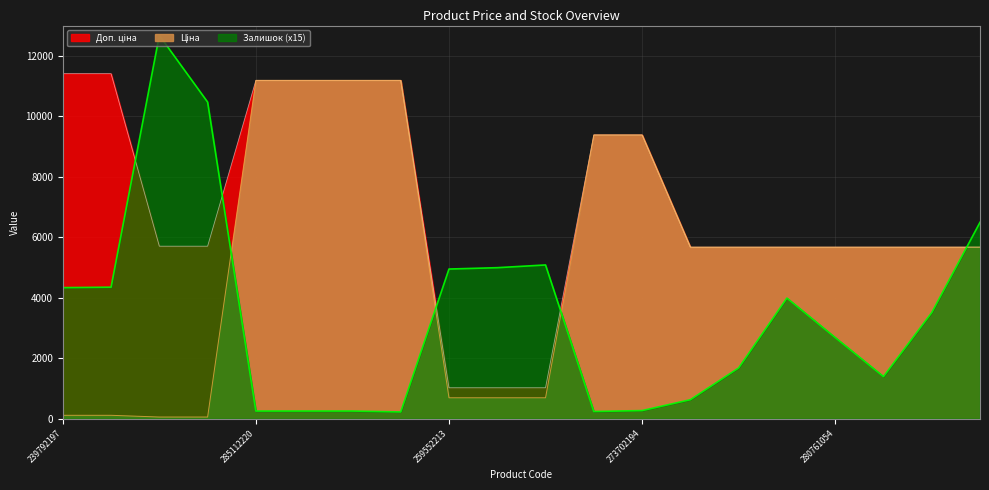

Is the value of Доп. ціна at 259552212 greater than the value of Залишок at 259552212?

No